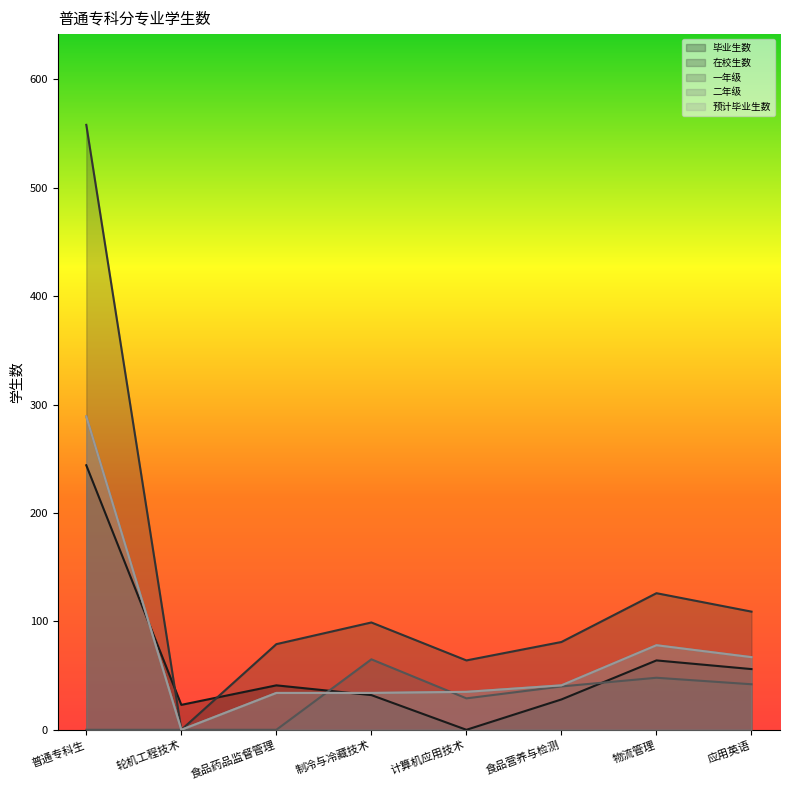

Where does the 毕业生数 series first go above 41?

普通专科生